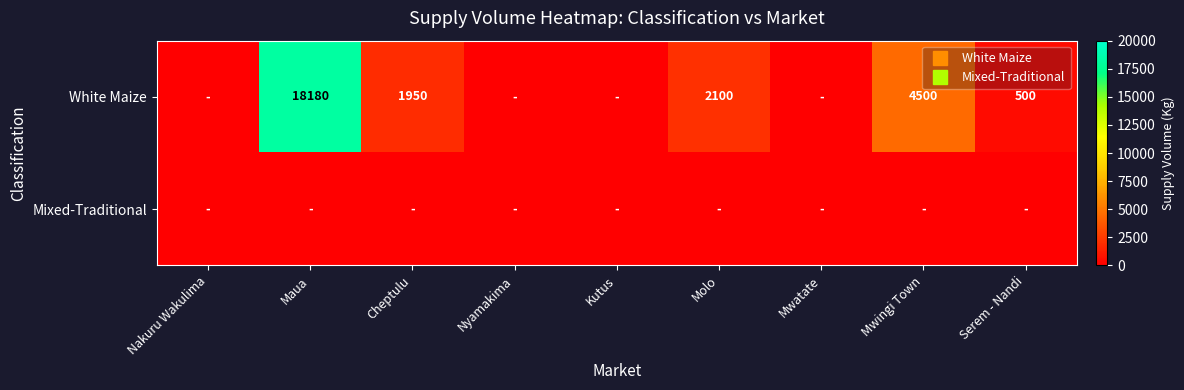

What is the spread (max minus min) of values at Cheptulu?

1950